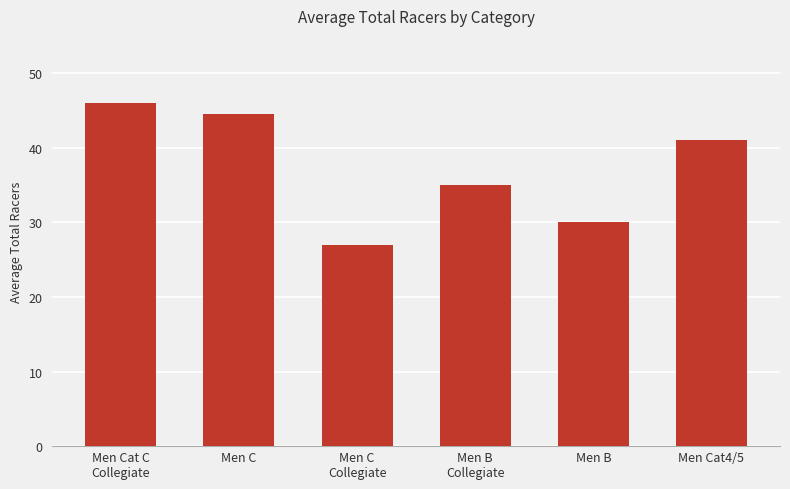

How many data points are less than 41?

3